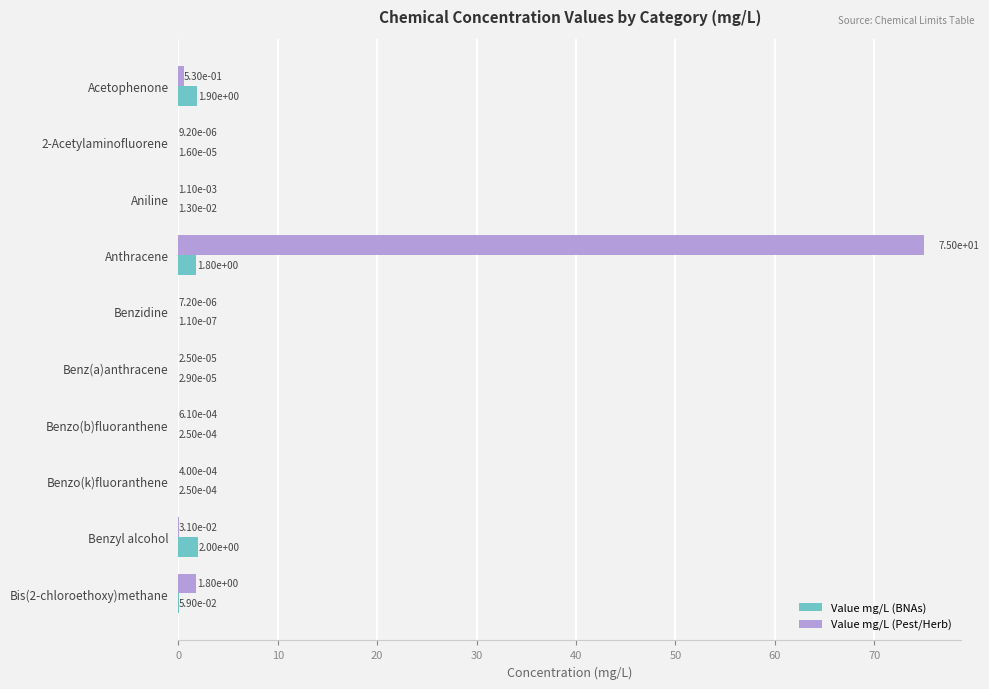

Which label corresponds to the largest value in the chart?

Anthracene